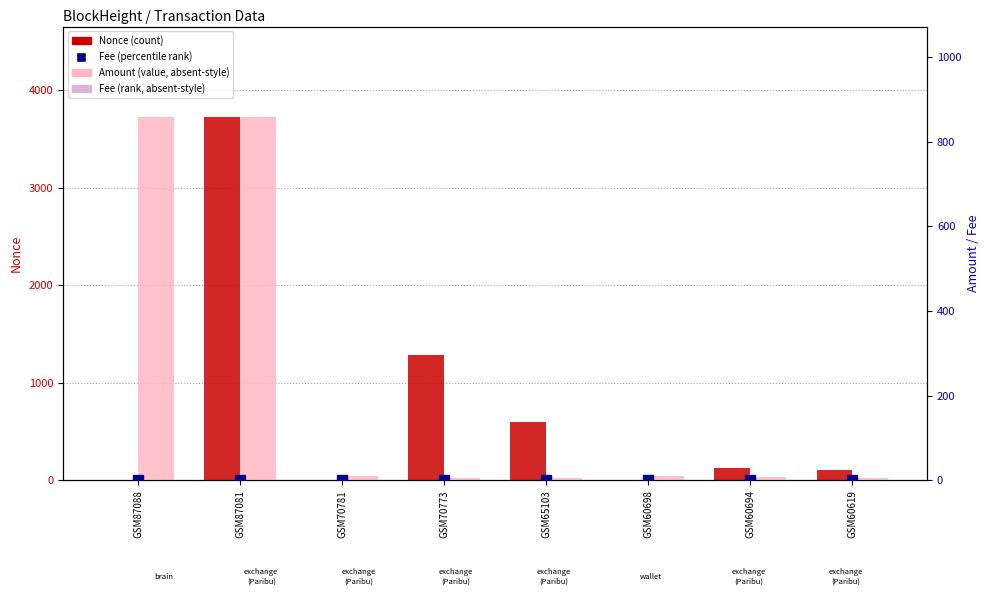

At GSM65103, list the series in order from largest to smallest.

Nonce (count), Amount (value), Fee (percentile rank)